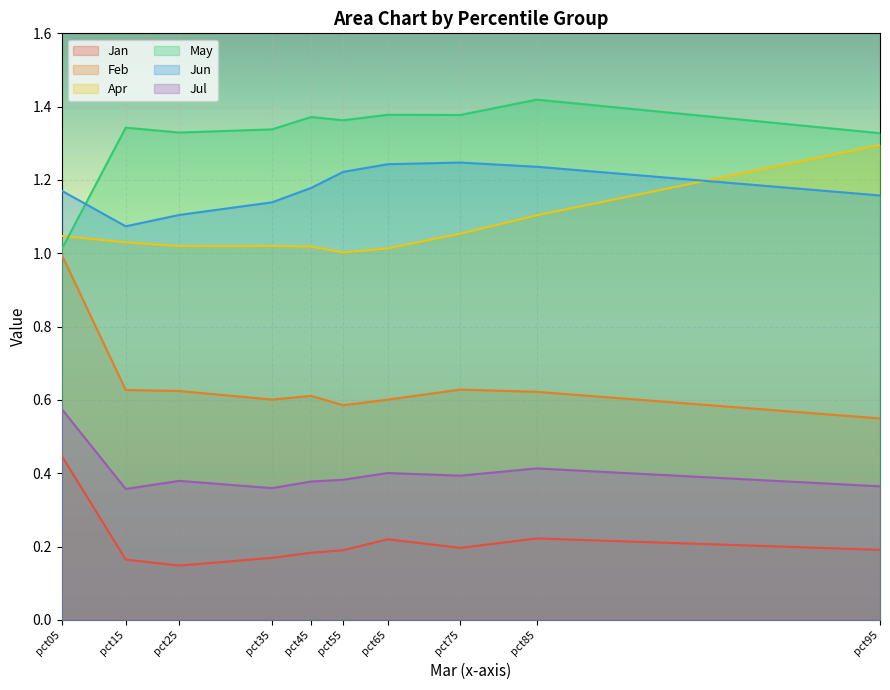

Where is the first local minimum for Jul?

pct15